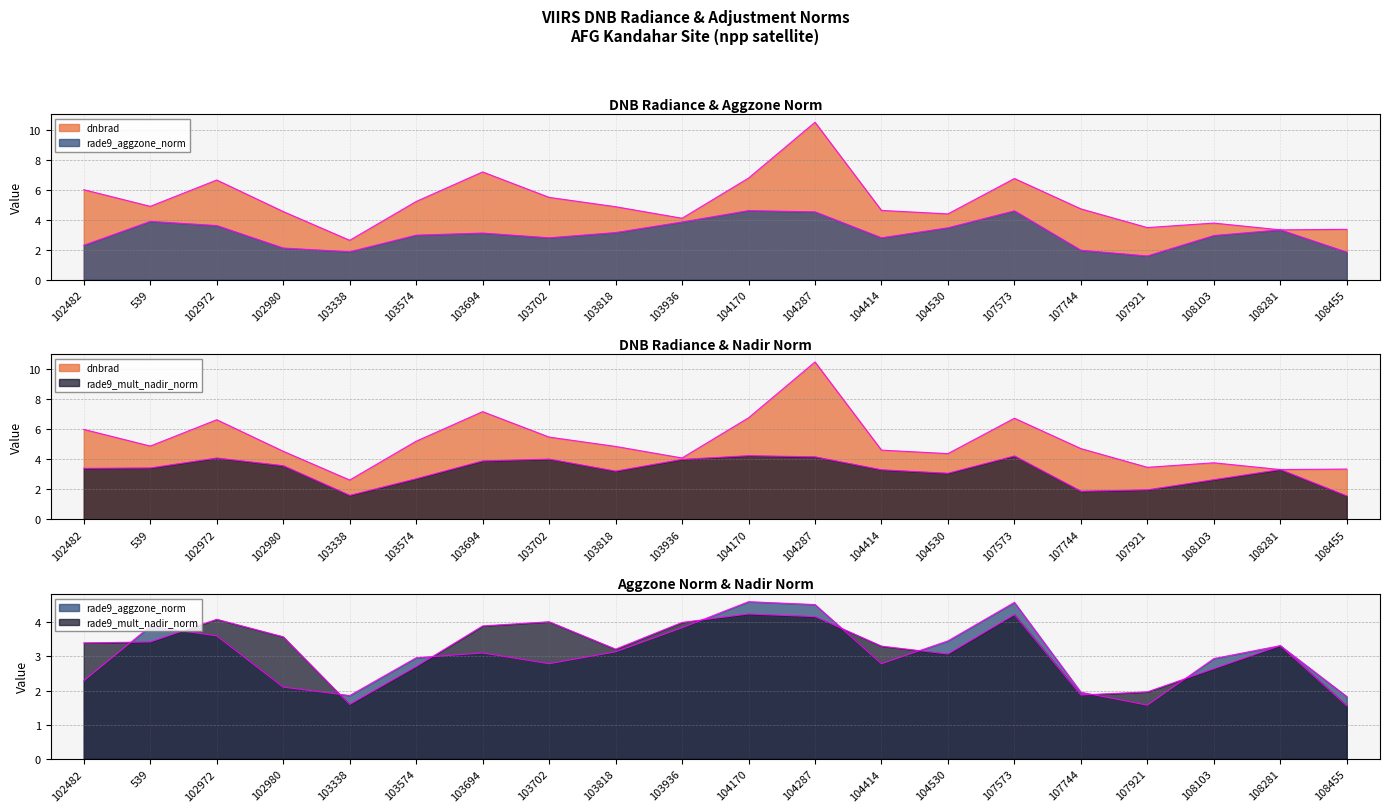

What position from the right is 103574?

15